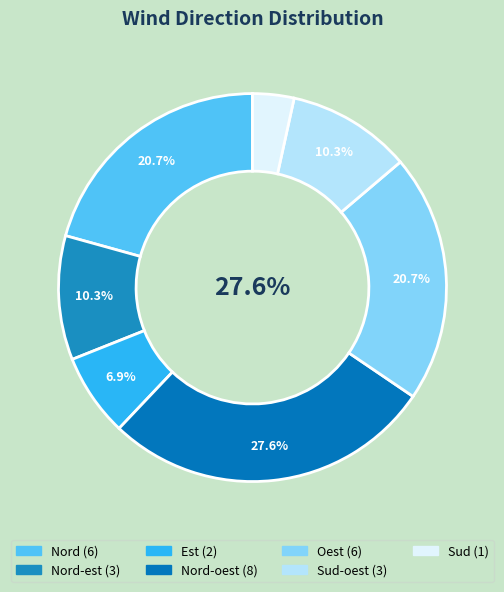

What is the largest slice in the pie chart?

Nord-oest